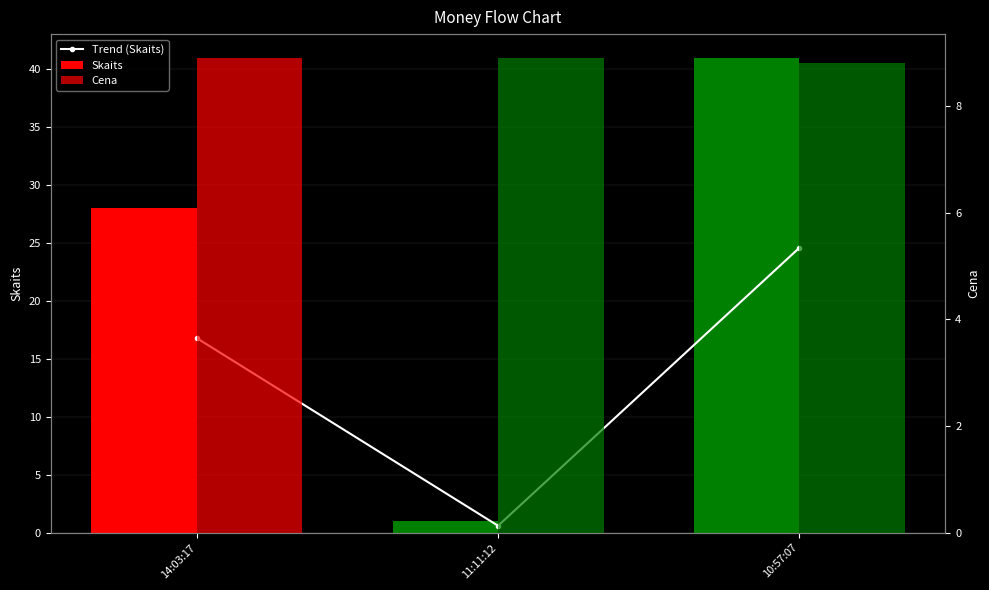

Which category has the highest value across all series?

10:57:07